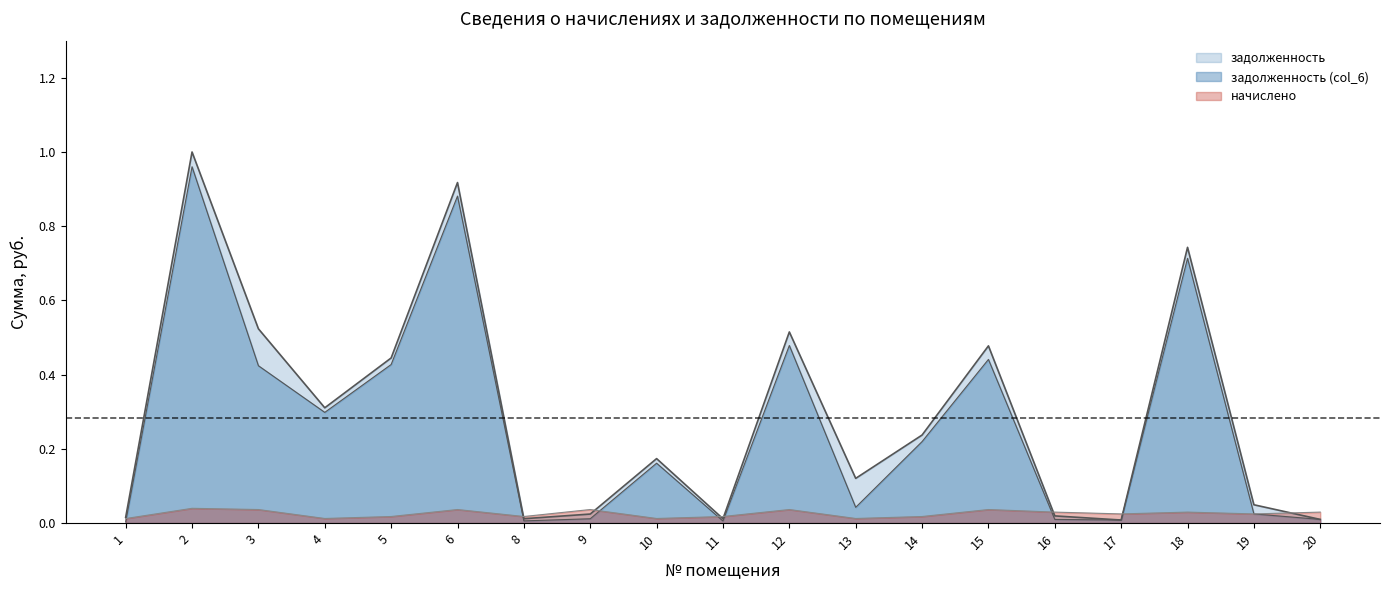

Which has a higher value, 8 or 14?

14